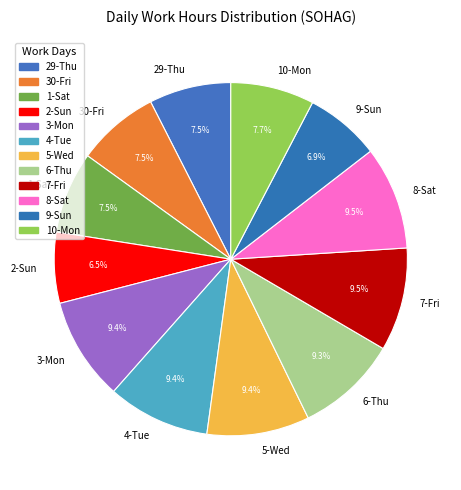

What portion of the pie excludes 4-Tue?

90.6%